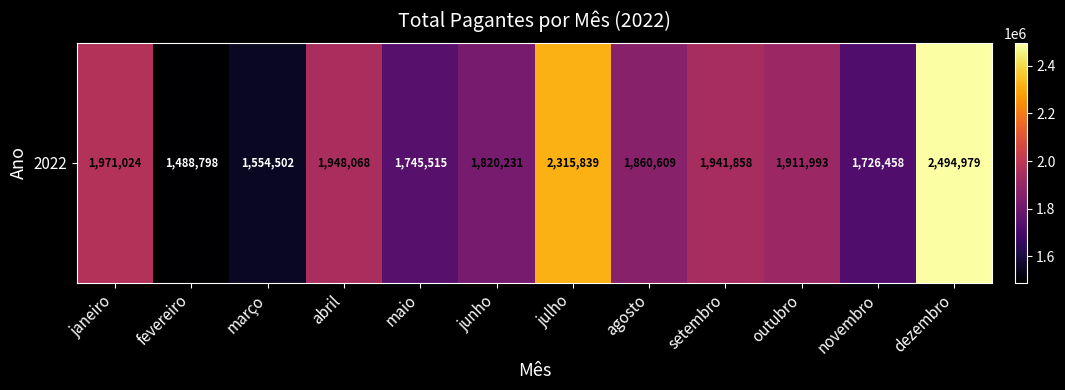

Which label corresponds to the largest value in the chart?

dezembro